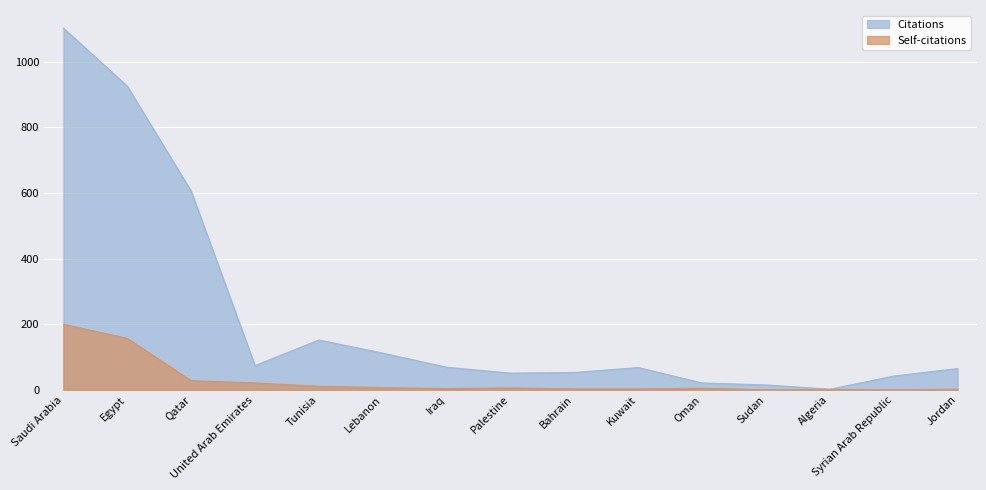

True or false: Citations and Self-citations intersect in this chart.

False